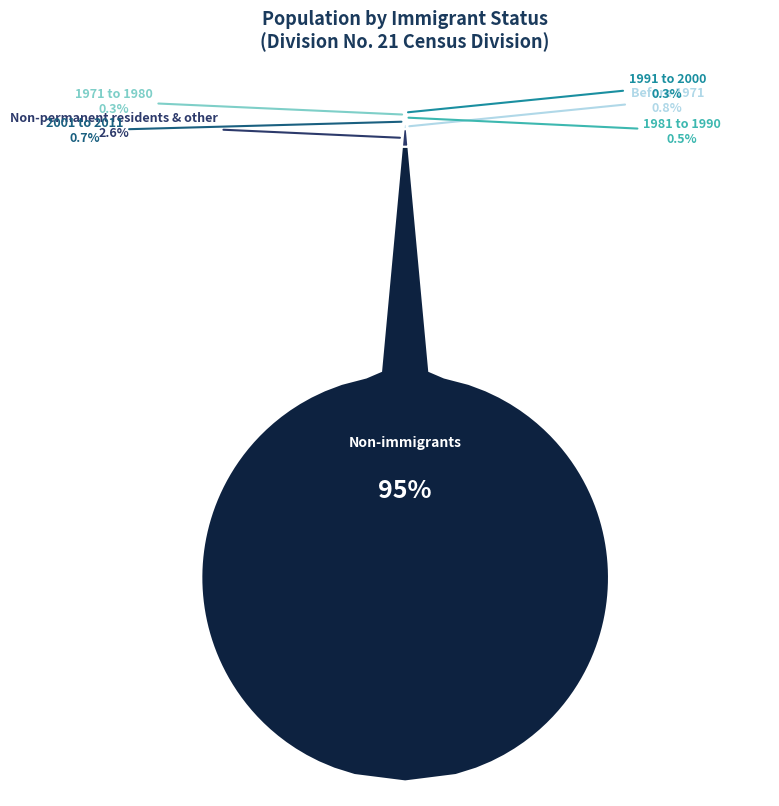

What is the change in value from Non-permanent residents & other to Non-immigrants?

+19985